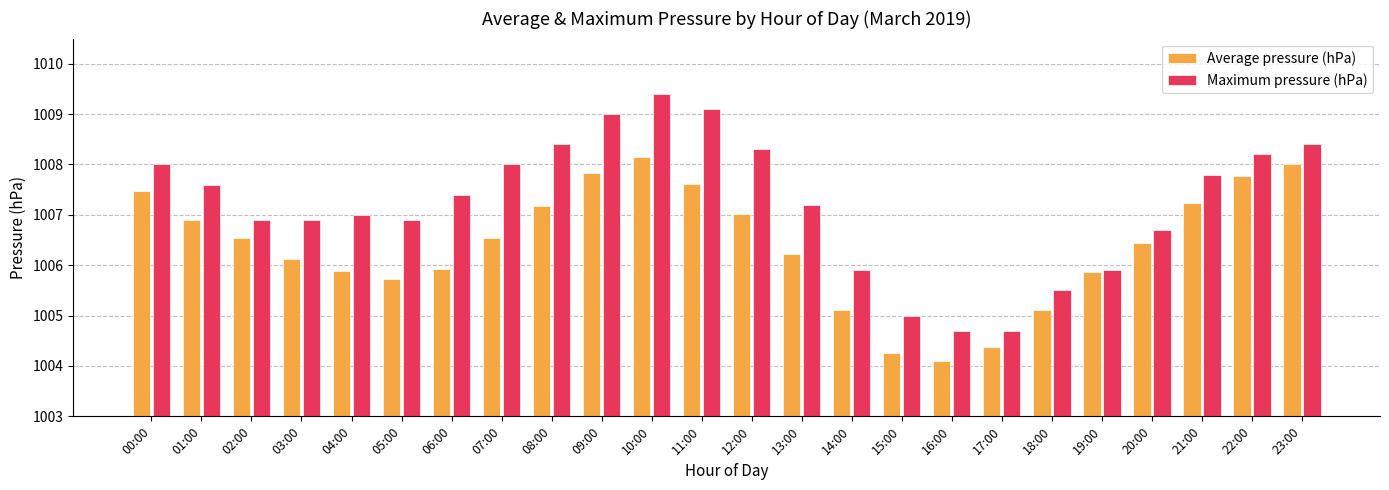

Which series has the largest range (max minus min)?

Maximum pressure (hPa)